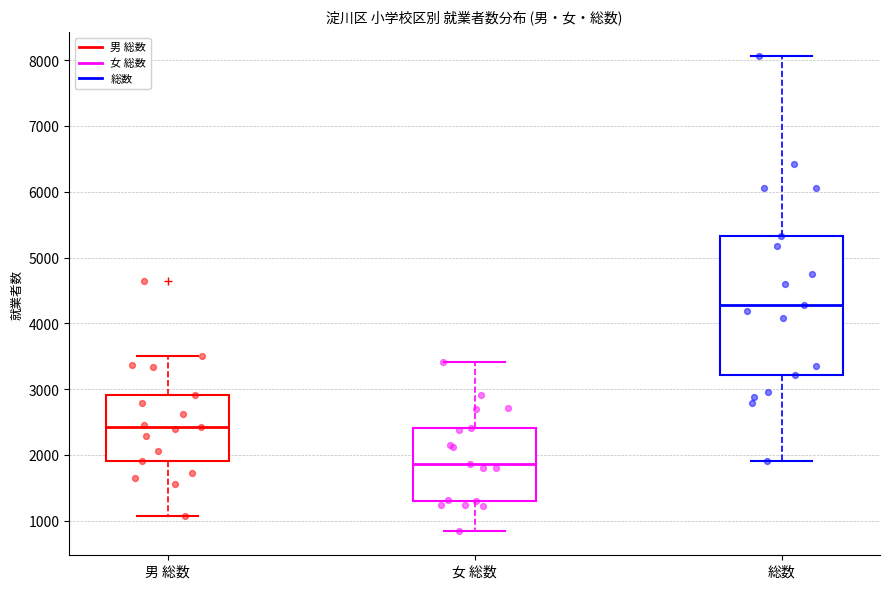

Comparing the boxes themselves (not the whiskers), which one is the tallest?

総数